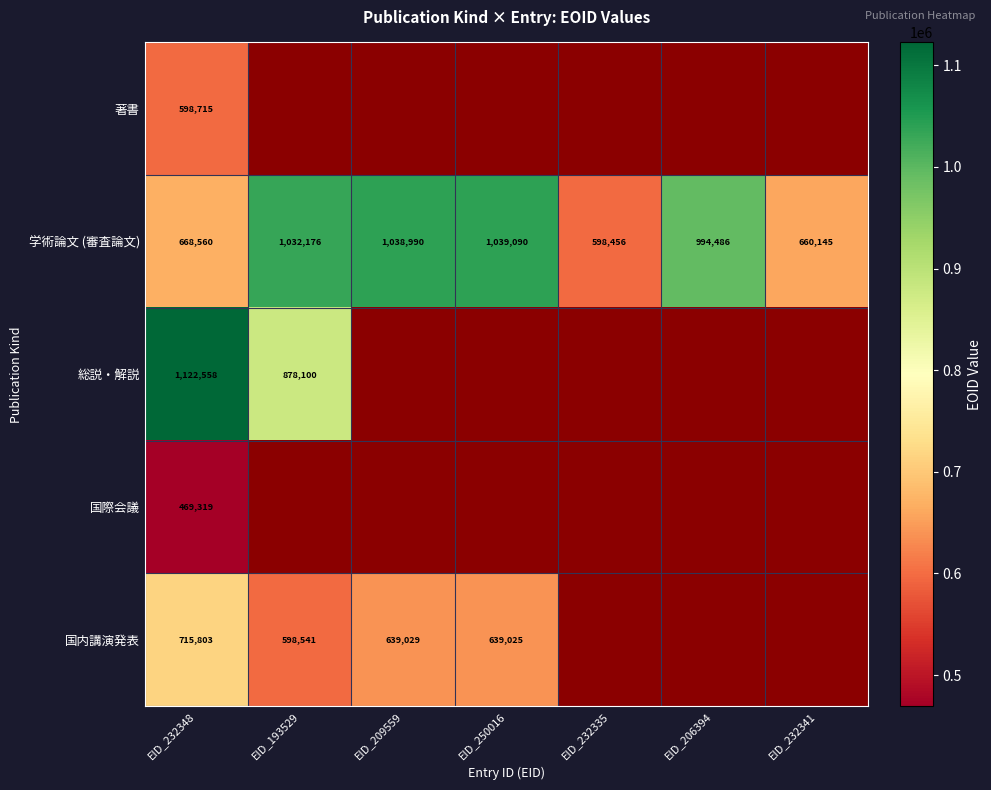

What is the spread (max minus min) of values at EID_232348?

653239